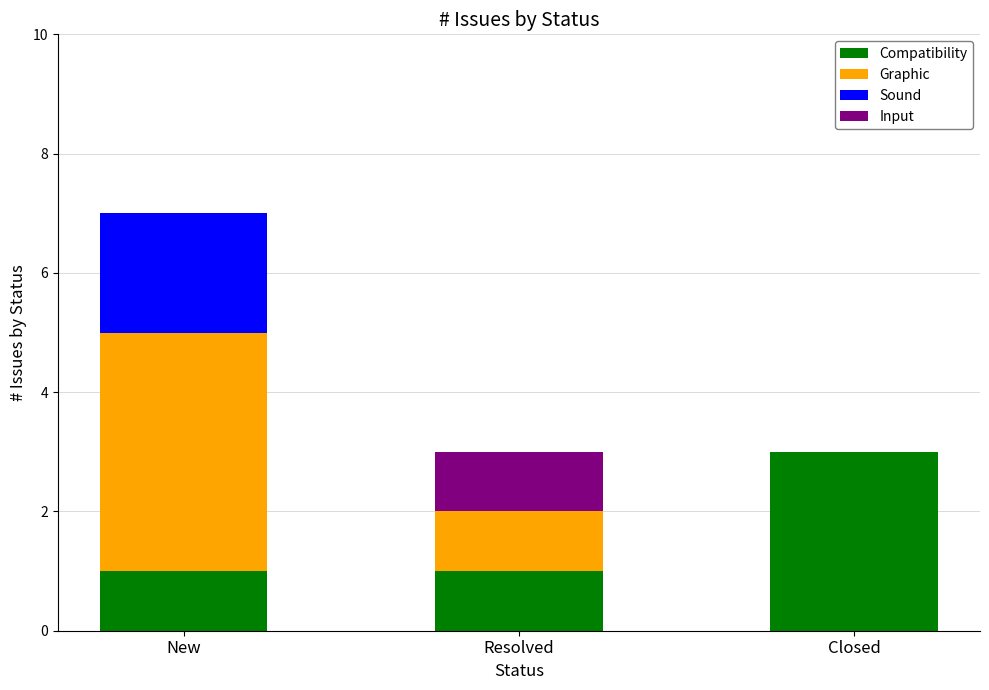

The Compatibility series shows 1 at Closed. True or false?

False